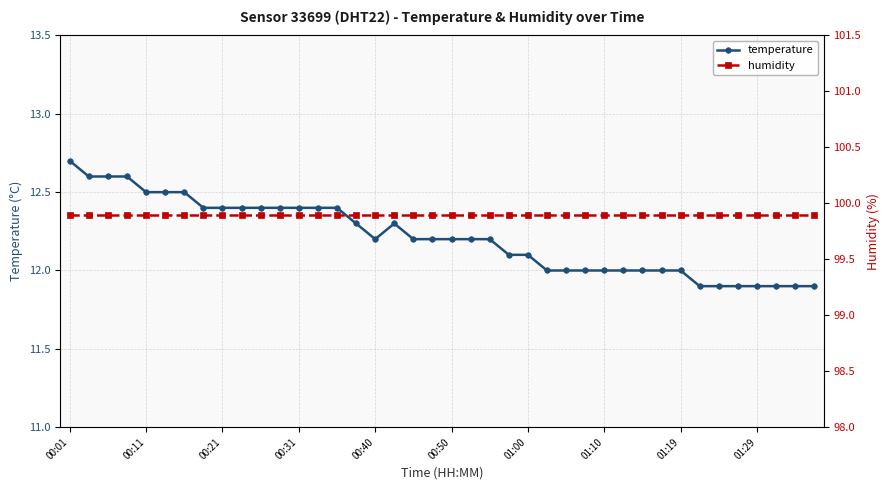

What is the maximum value for temperature?

12.7